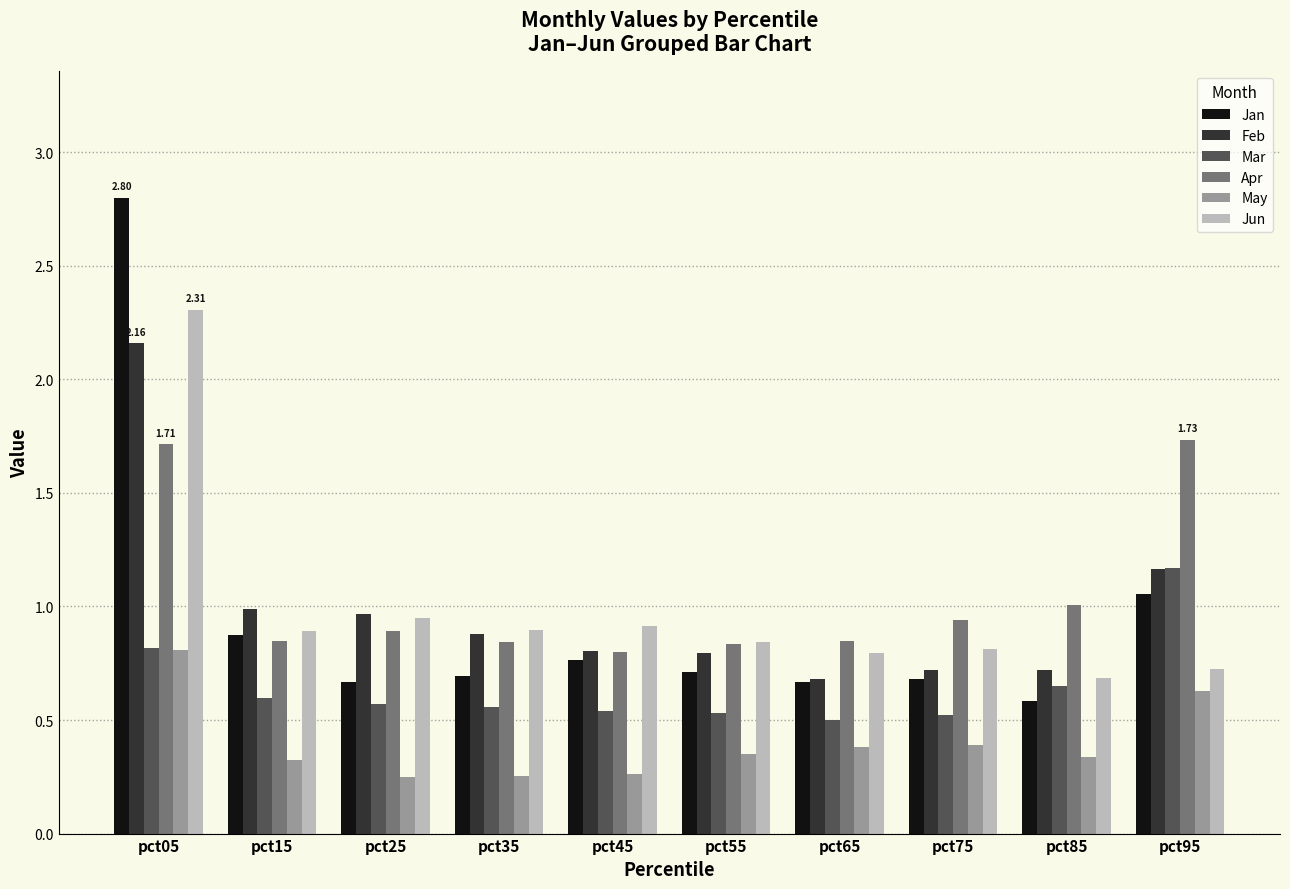

Is the value of Apr at pct35 greater than the value of Jan at pct75?

Yes